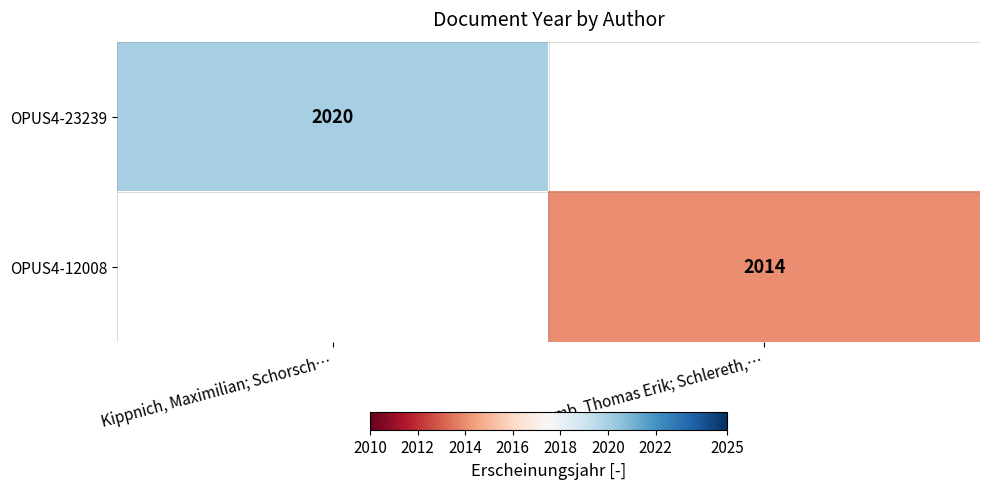

Is it true that OPUS4-23239 equals 2020 at Kippnich, Maximilian; Schorsch…?

True